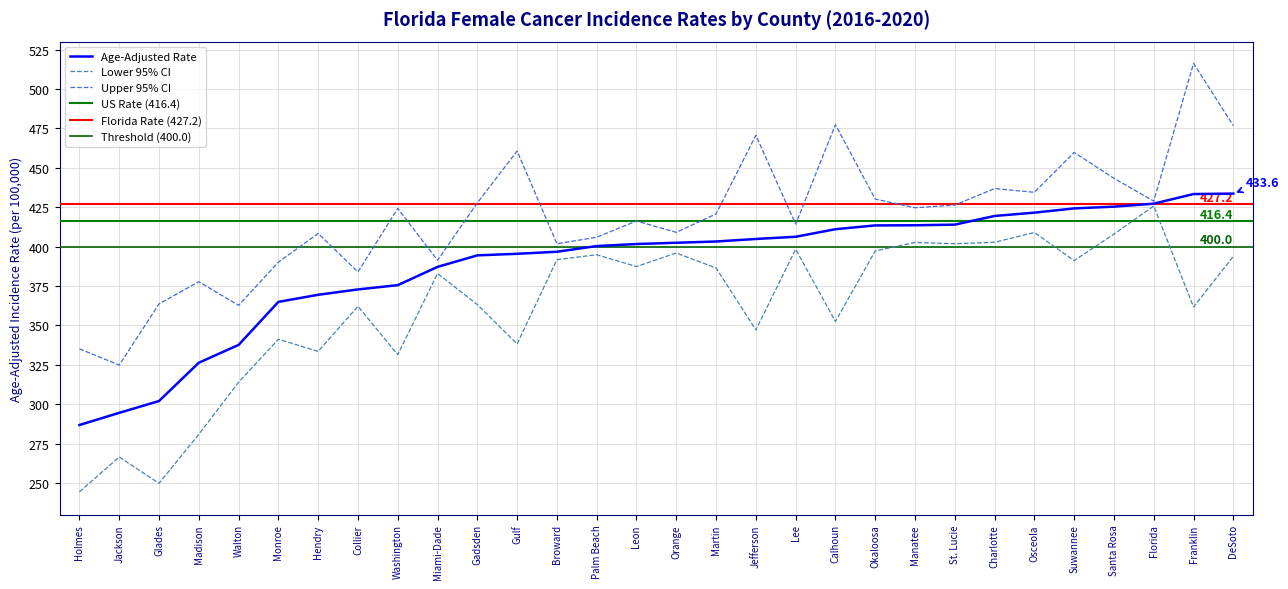

Which series has the largest total across all categories?

Upper 95% CI